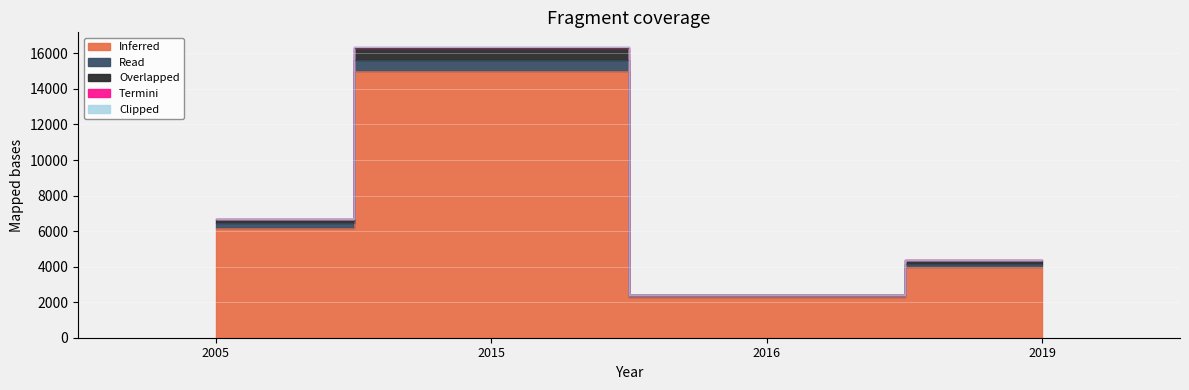

What is the value of the Overlapped point at the 3rd from the left?

2396